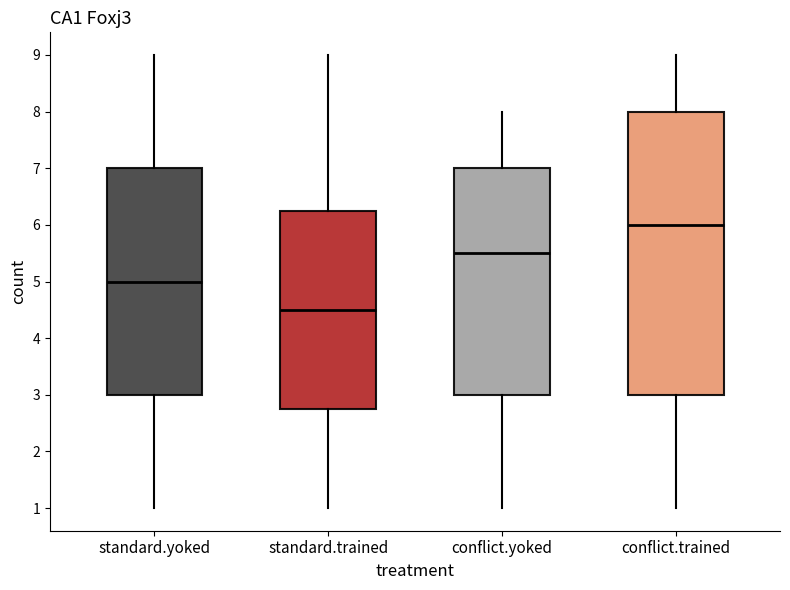

Reading left to right, transcribe this box plot: for each box, give where its median line is, the range the box spans, and where its two whiskers end, as read against the y-axis. The values are not printed on the chart, so give them approximately, as read against the axis.

standard.yoked: median 5.0, box 3.0 to 7.0, whiskers 1.0 to 9.0
standard.trained: median 4.5, box 2.8 to 6.3, whiskers 1.0 to 9.0
conflict.yoked: median 5.5, box 3.0 to 7.0, whiskers 1.0 to 8.0
conflict.trained: median 6.0, box 3.0 to 8.0, whiskers 1.0 to 9.0